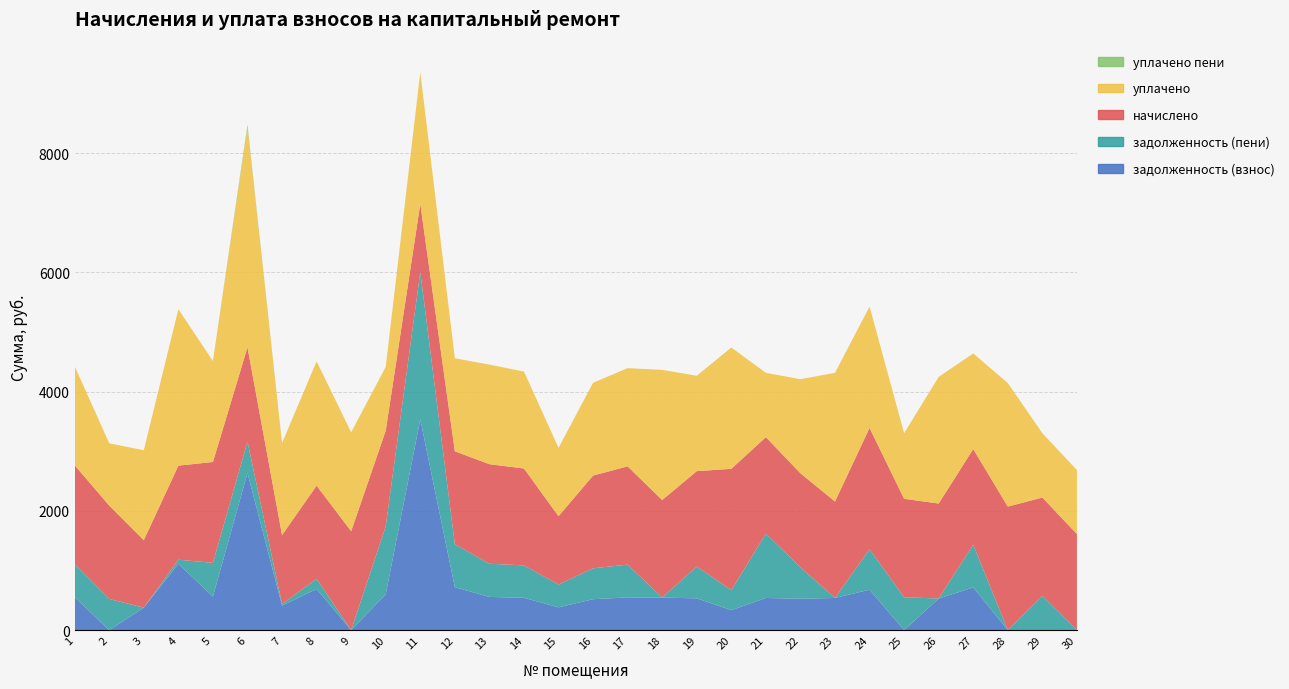

Reading right to left, extract all data points from this chart.

задолженность (взнос): 0.0	0.0	0.0	716.9	530.9	0.0	678.4	539.5	526.5	539.5	335.2	533.4	545.7	549.4	518.6	382.2	542.8	556.7	720.3	3535.7	604.0	0.0	690.8	411.1	2636.2	564.1	1113.6	377.3	0.0	553.0
задолженность (пени): 0.1	572.5	0.0	716.9	0.0	550.6	678.4	0.0	526.5	1079.1	335.2	533.4	0.0	549.4	518.6	382.2	542.8	556.7	720.3	2471.7	1138.7	0.0	169.7	25.2	527.2	564.1	67.7	0.0	522.3	553.0
начислено: 1611.2	1651.8	2072.1	1603.9	1592.8	1651.8	2035.2	1618.6	1578.0	1618.6	2035.2	1600.2	1637.0	1648.1	1555.9	1146.7	1626.0	1670.2	1559.6	1143.0	1603.9	1659.2	1563.3	1157.7	1581.7	1692.3	1578.0	1131.9	1567.0	1659.2
уплачено: 1074.1	1079.2	2072.1	1603.9	2123.7	1101.2	2035.2	2158.1	1578.0	1079.1	2035.2	1600.2	2182.7	1648.1	1555.9	1146.7	1626.0	1670.2	1559.6	2206.9	1069.2	1659.2	2084.4	1543.5	3690.7	1692.3	2623.9	1509.2	1044.7	1659.2
уплачено пени: 0.0	0.0	0.0	0.0	0.0	0.0	0.0	0.0	0.0	0.0	0.0	0.0	0.0	0.0	0.0	0.0	0.0	0.0	0.0	0.0	0.0	0.0	0.0	0.0	42.9	0.0	0.0	0.0	0.0	0.2